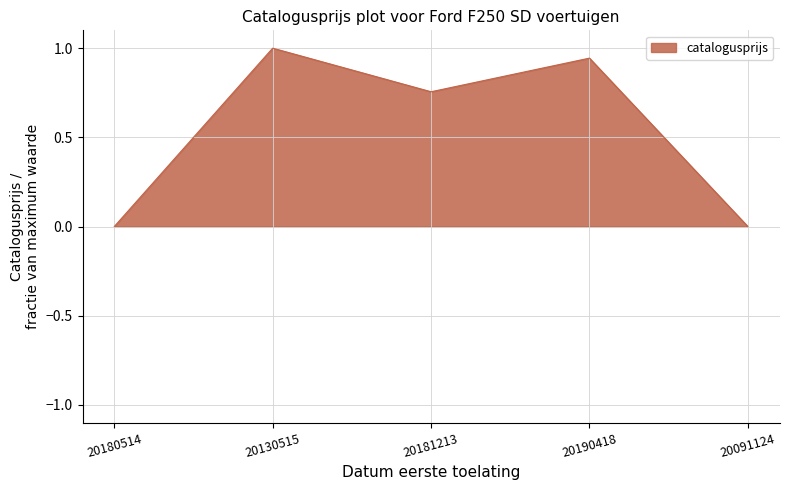

What is the average value?

0.5